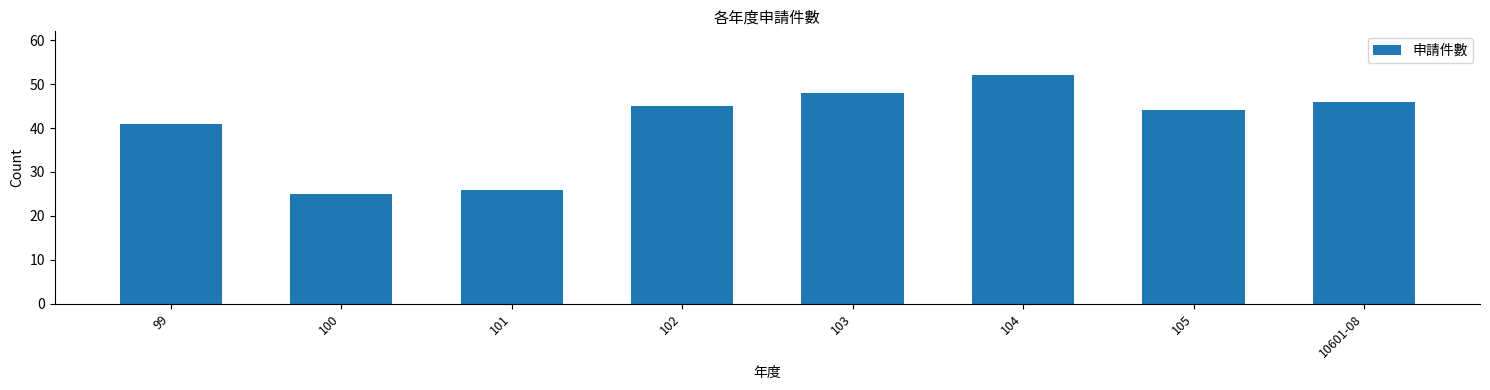

Is it true that the value at 105 is 44?

True